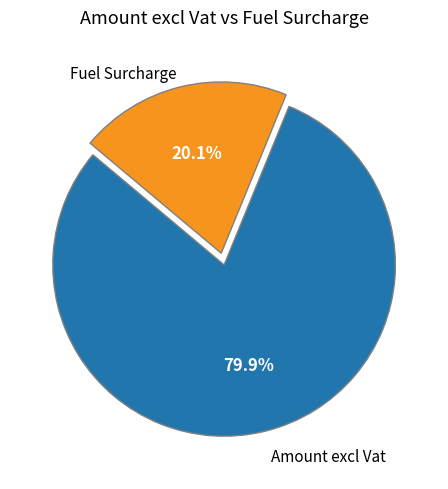

Between Fuel Surcharge and Amount excl Vat, which is larger?

Amount excl Vat